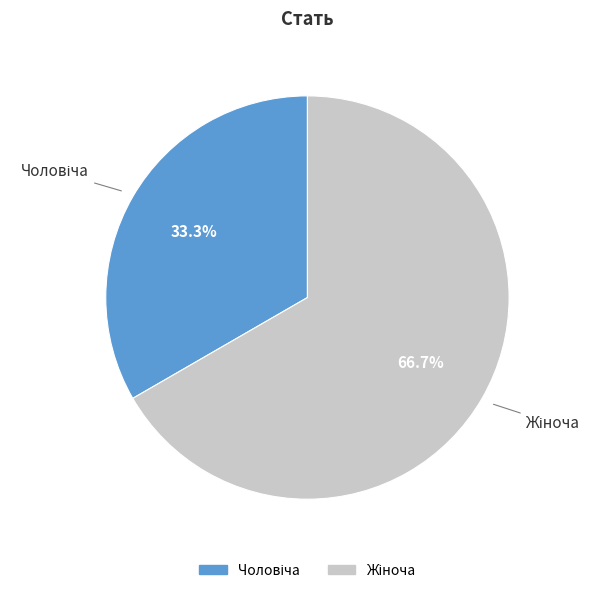

Does any single category account for the majority?

Yes